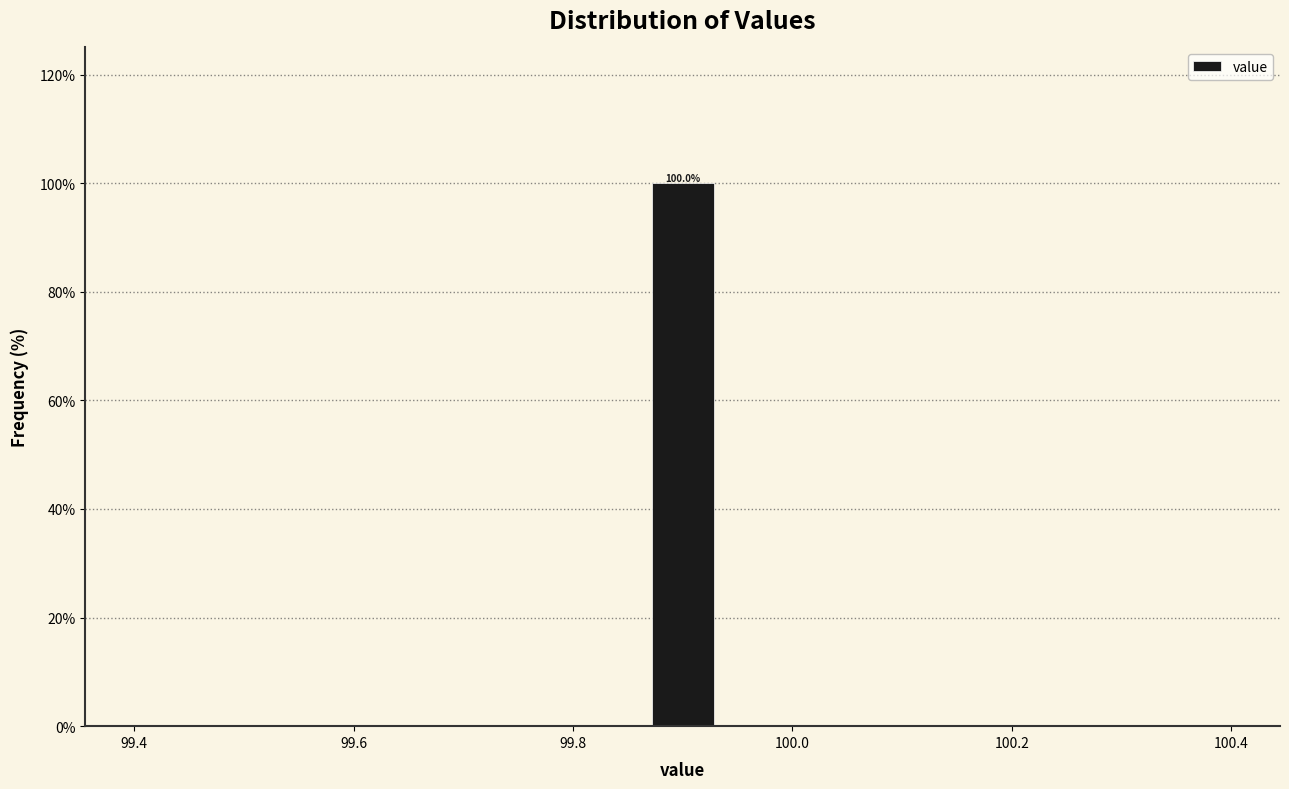

Around what value on the x-axis is the tallest bar? Give the approximate position of its centre, as read against the axis.

99.90